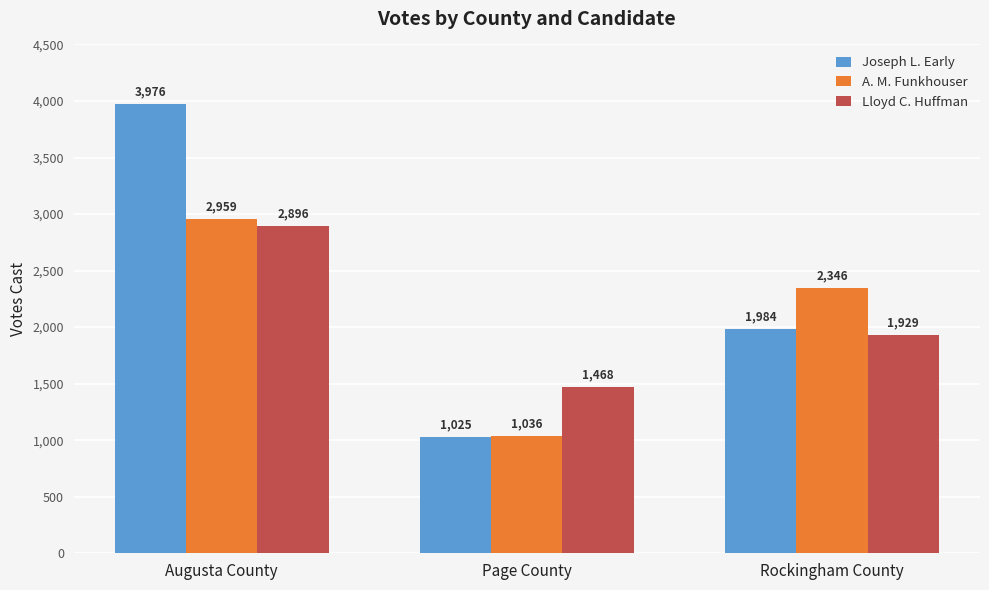

How many values in the A. M. Funkhouser series are below 2346?

1